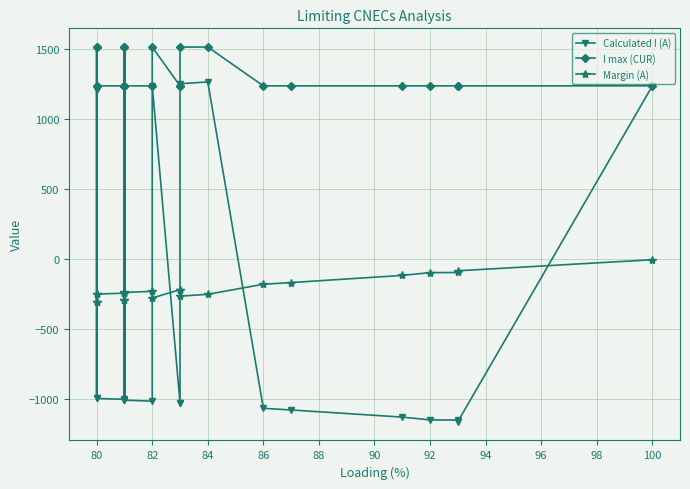

How many interior local peaks does the Calculated I (A) series have?

5